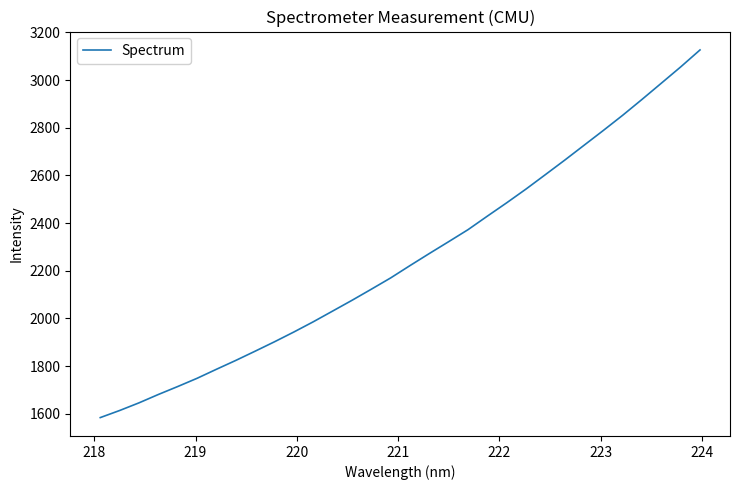

What is the minimum value shown in the chart?

1583.7